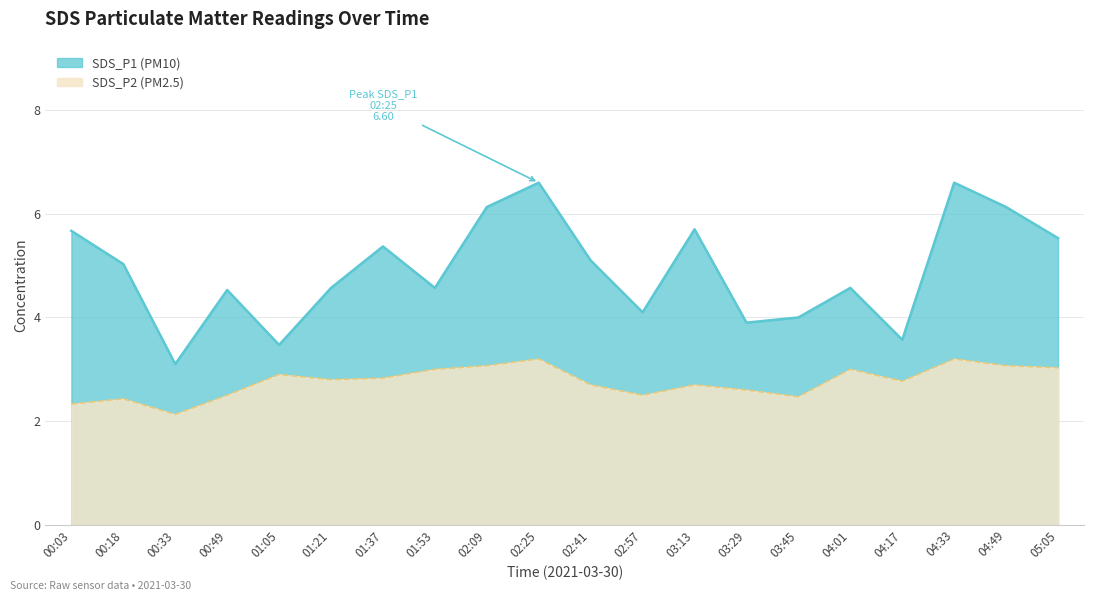

True or false: SDS_P2 and SDS_P1 cross at least once.

False